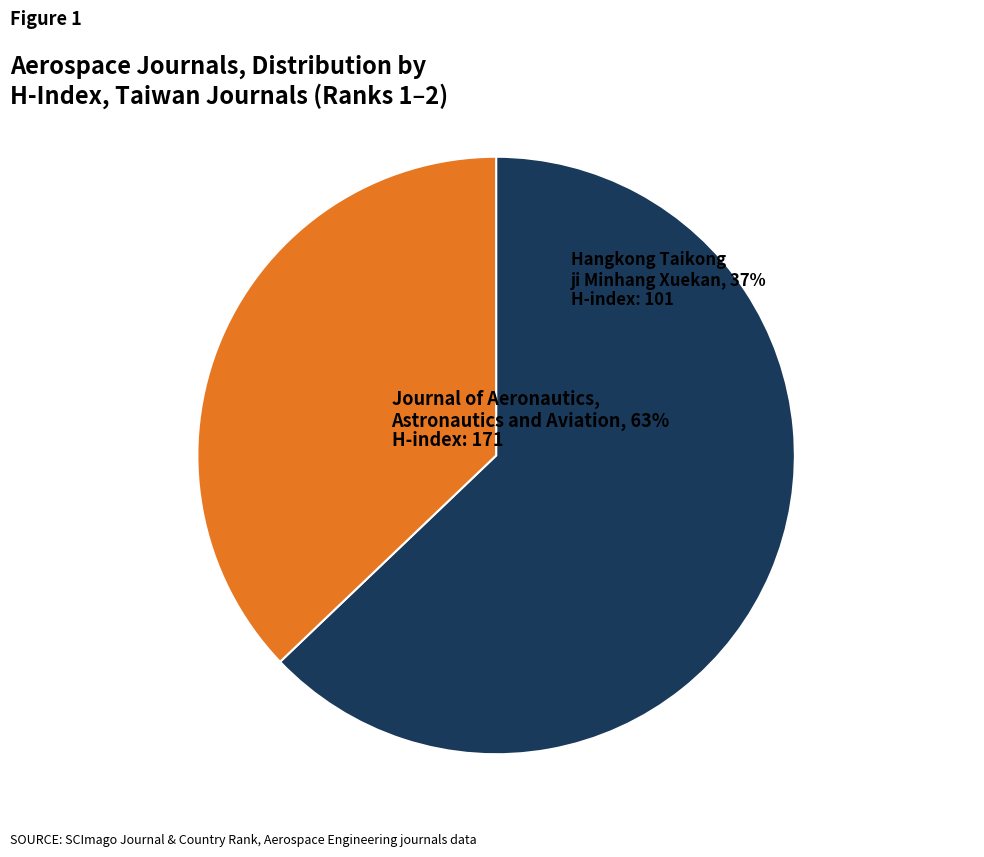

What is the largest slice in the pie chart?

Journal of Aeronautics, Astronautics and Aviation